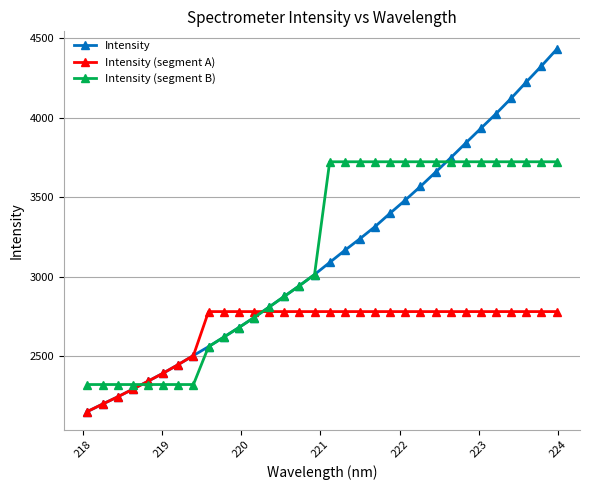

How many data points in Intensity (segment A) are above 2779?

24